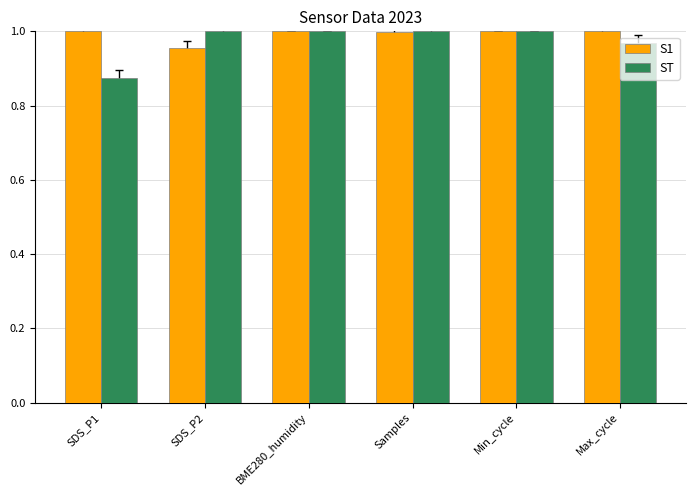

How many ST values are between 0 and 1?

6